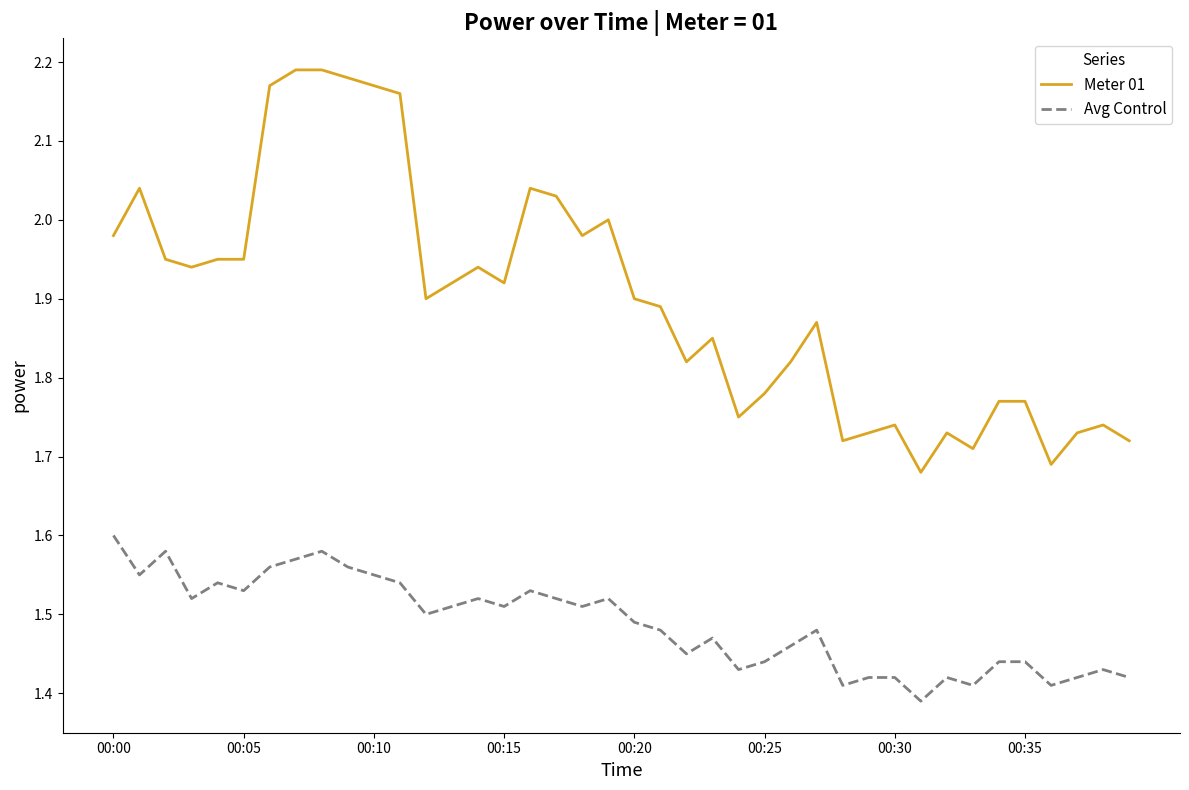

What is the difference between the second highest and minimum values in the Meter 01 series?

0.5